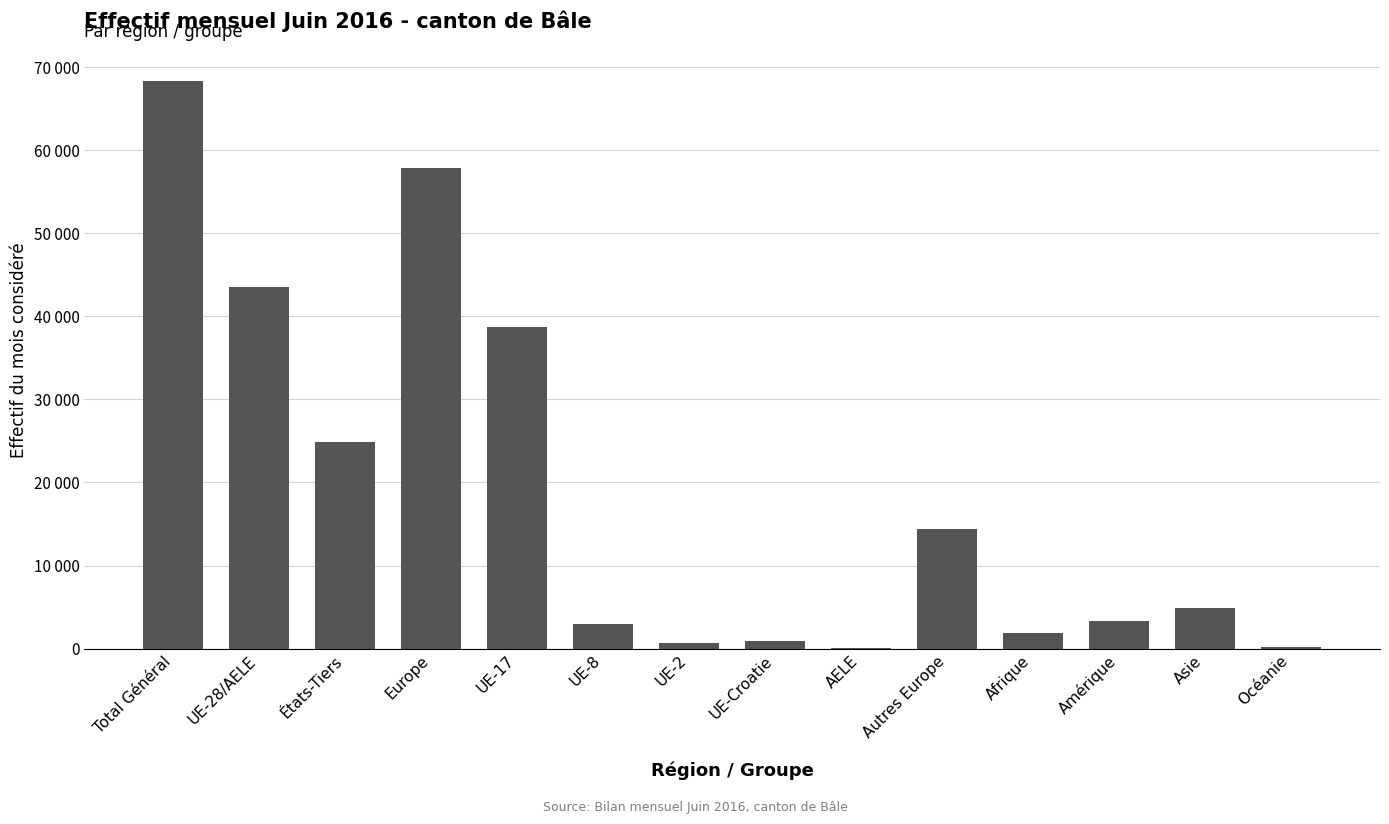

Where does the data first go above 4883?

Total Général